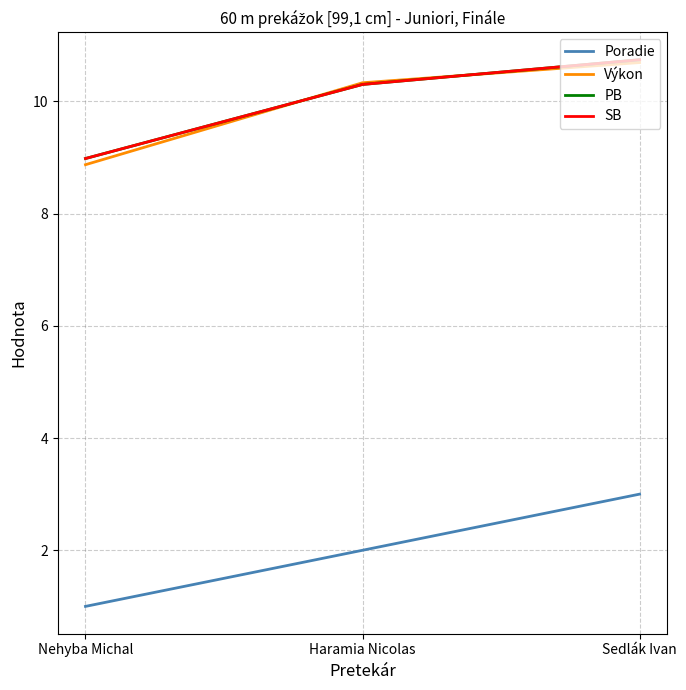

At which category is the sum across all series the highest?

Sedlák Ivan